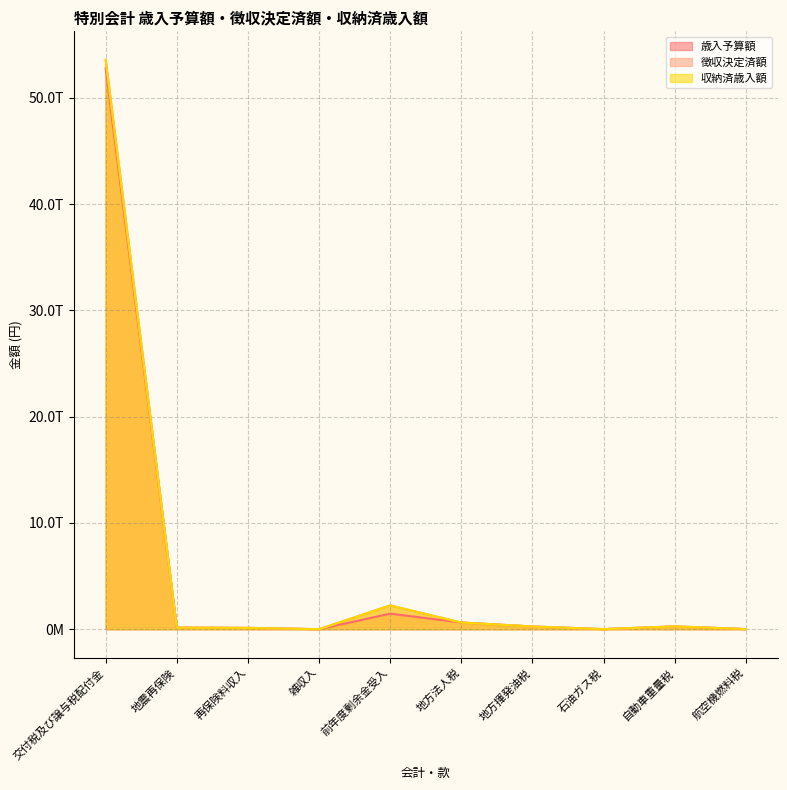

Where is the first local minimum for 徴収決定済額?

雑収入